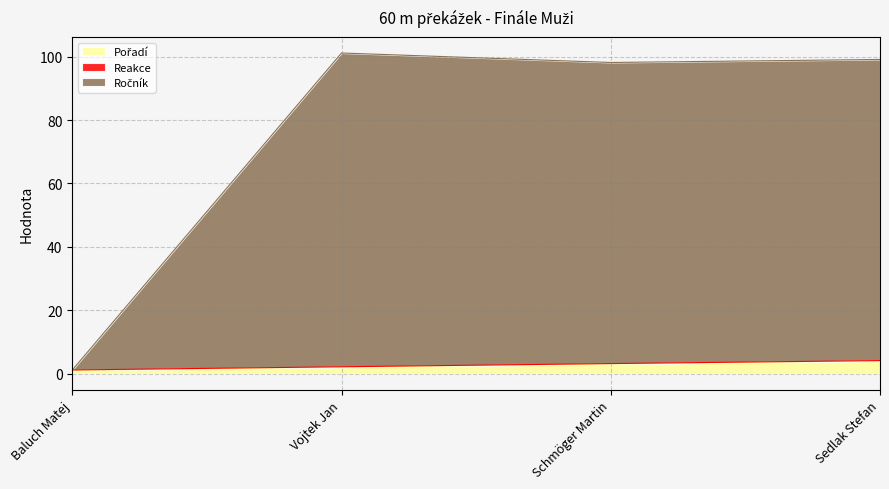

What is the difference between the Pořadí values at Baluch Matej and Vojtek Jan?

1.0